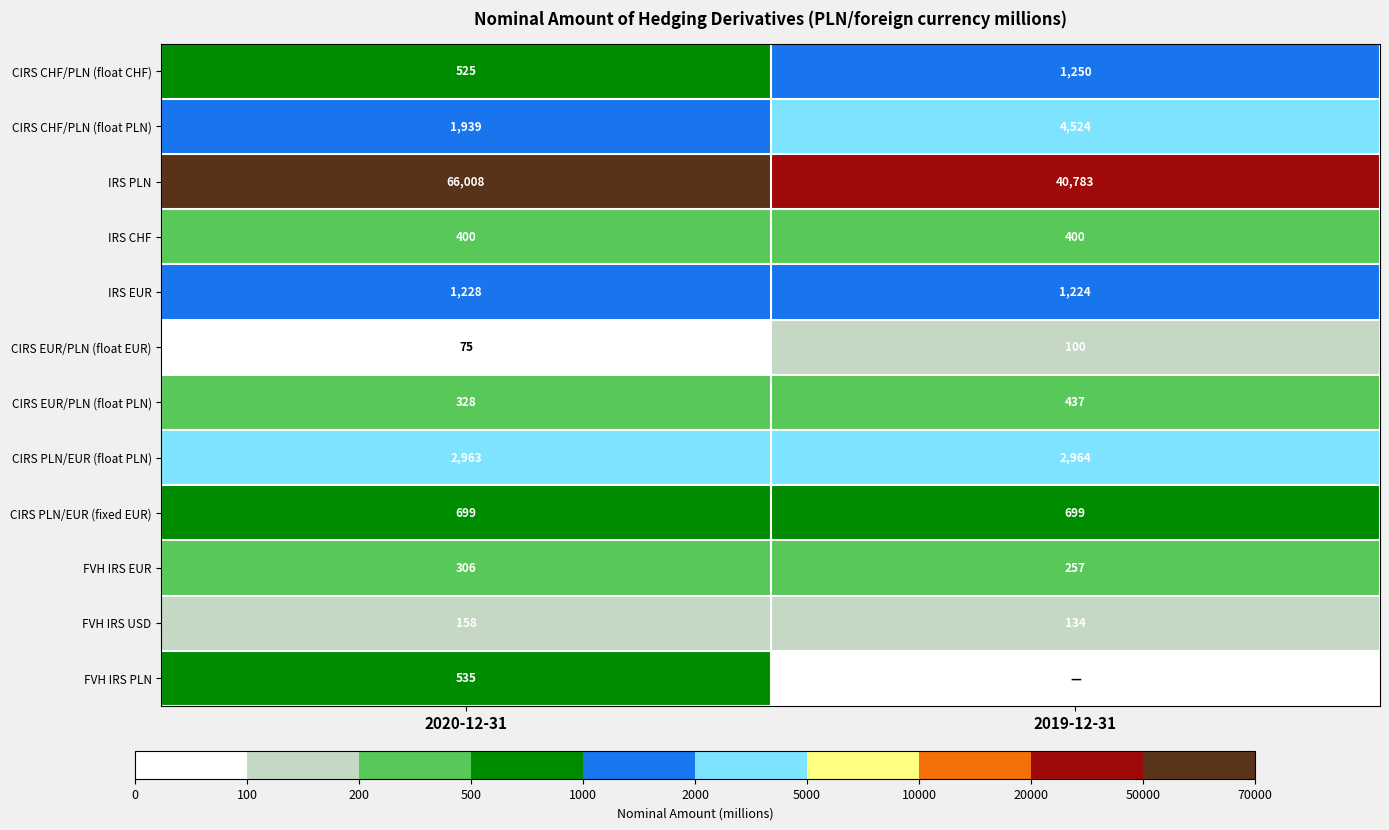

Is the value of CIRS CHF/PLN (float PLN) at 2019-12-31 greater than the value of CIRS EUR/PLN (float EUR) at 2020-12-31?

Yes